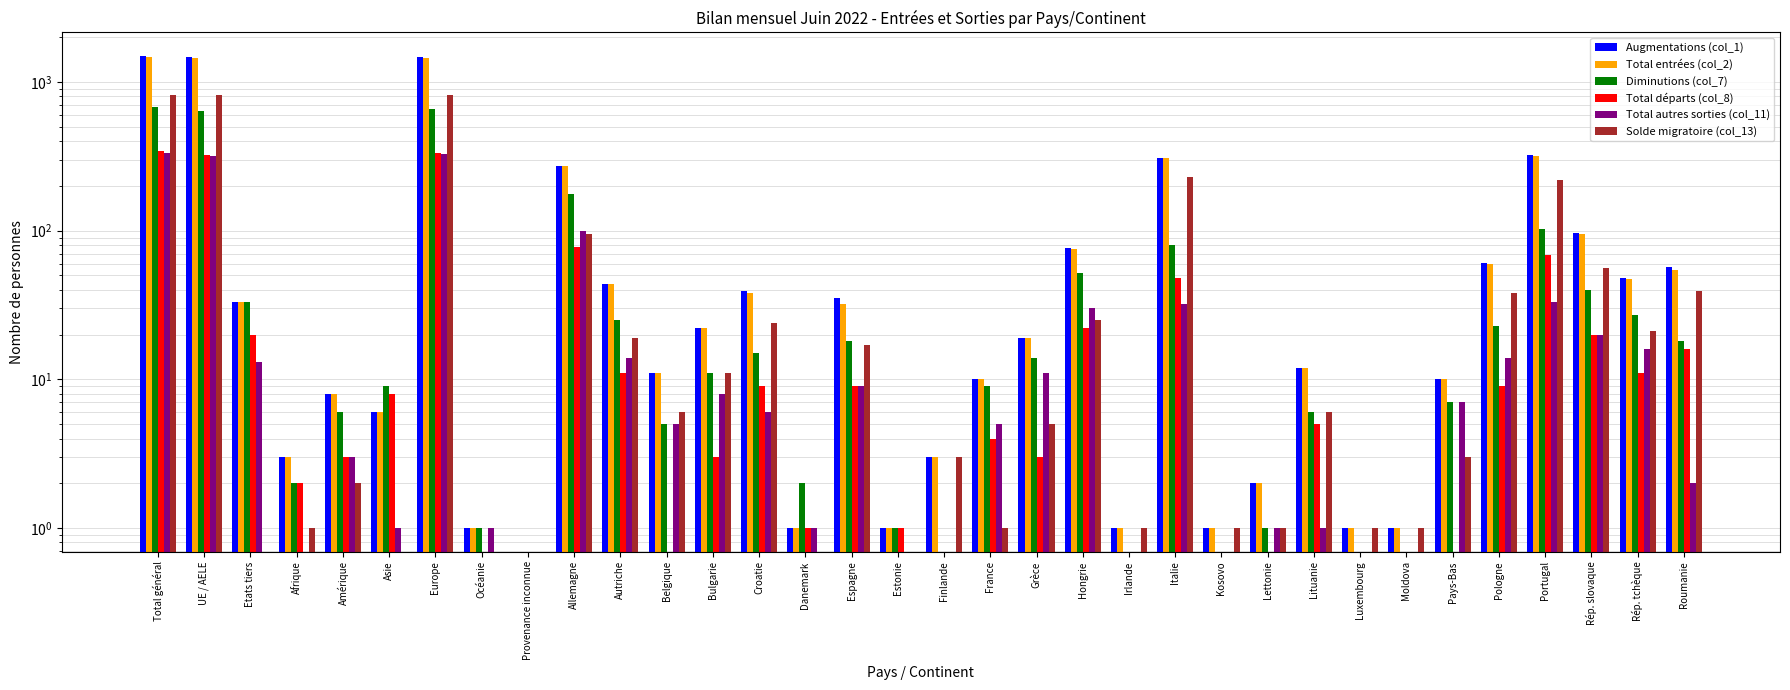

What is the label of the 12th bar from the left?

Belgique